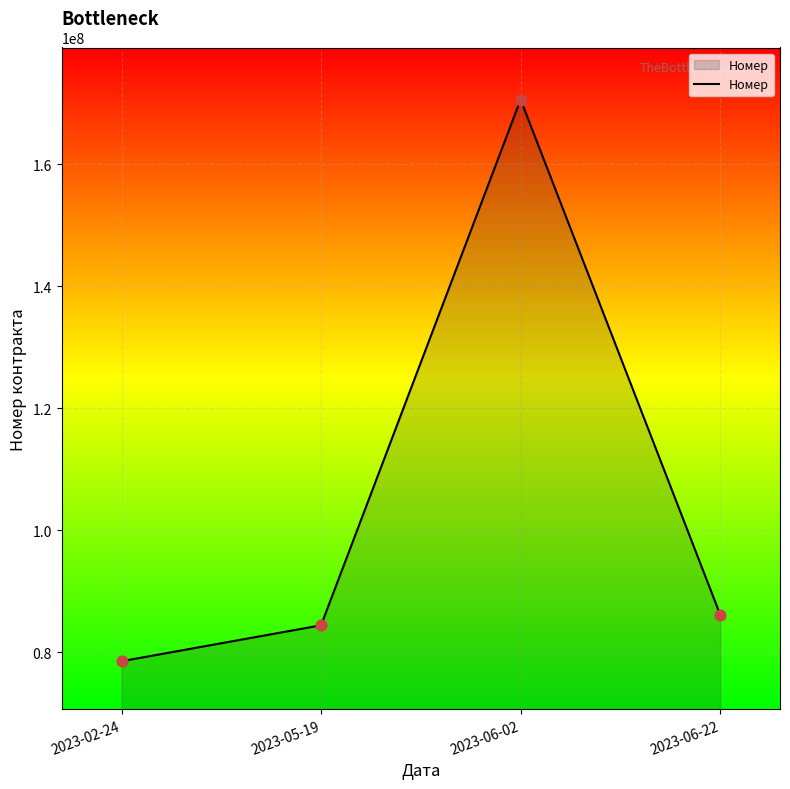

What is the change in value from 2023-05-19 to 2023-06-02?

+86154456